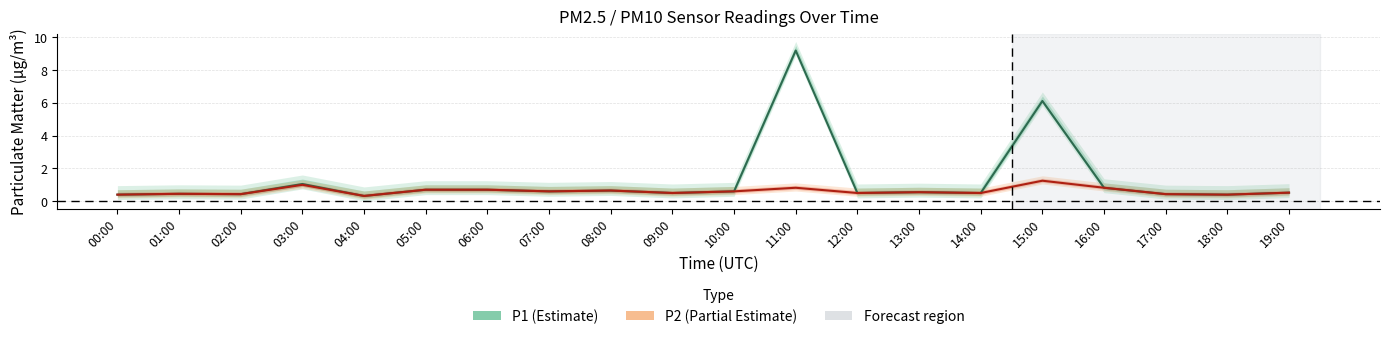

Which has a higher value, 18:00 or 02:00?

02:00